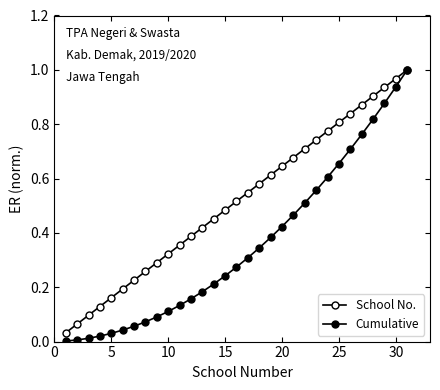

How many series are shown in this chart?

2